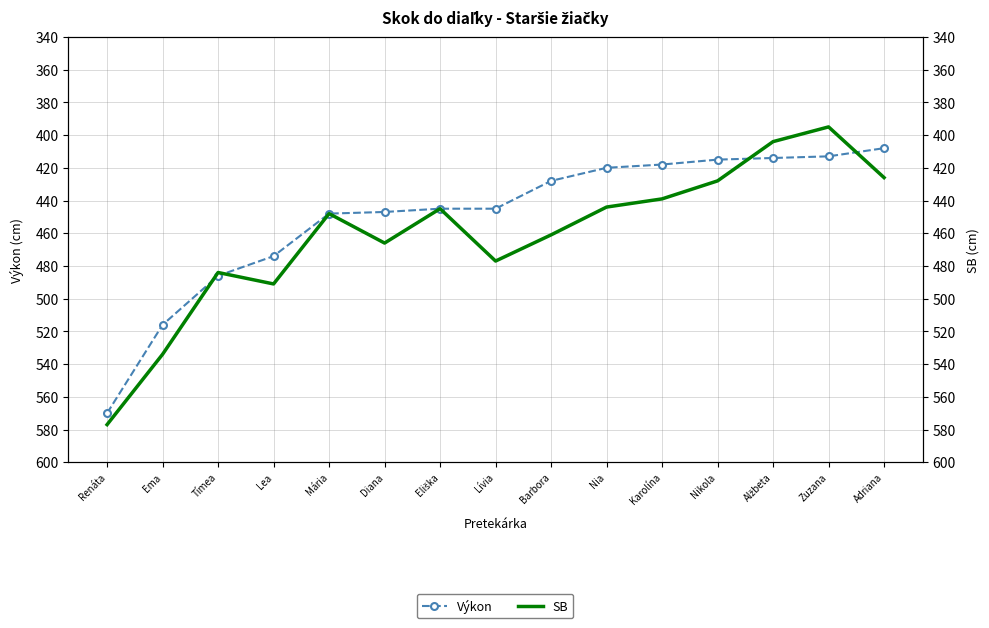

True or false: Výkon has more than 1 interior local peaks.

False